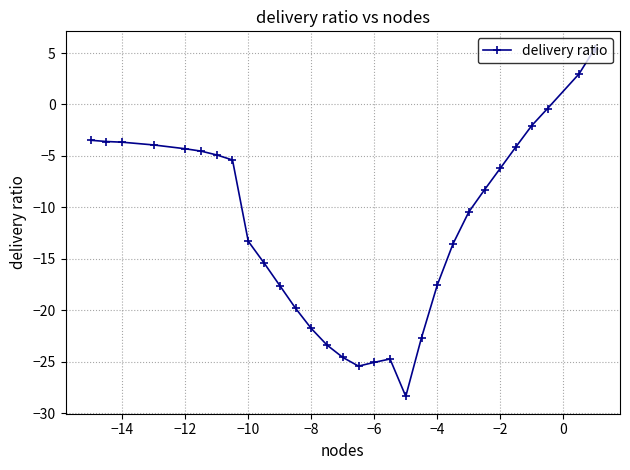

What is the greatest value displayed?

5.4